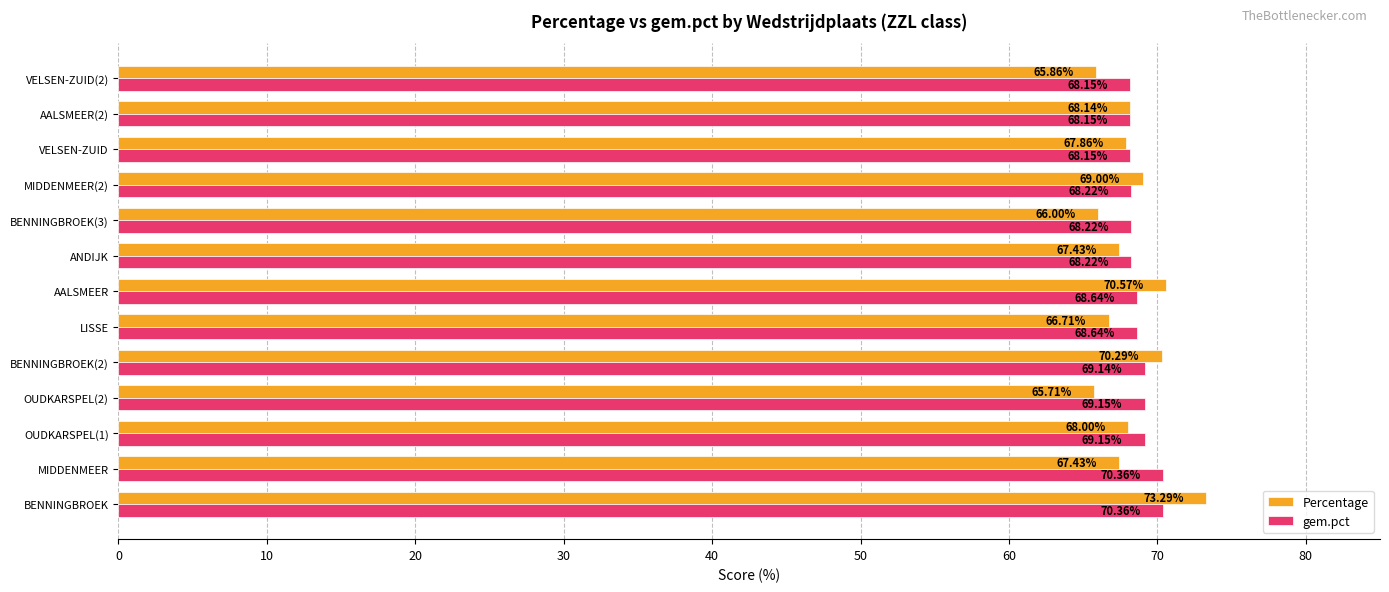

Count the number of data series in this chart.

2